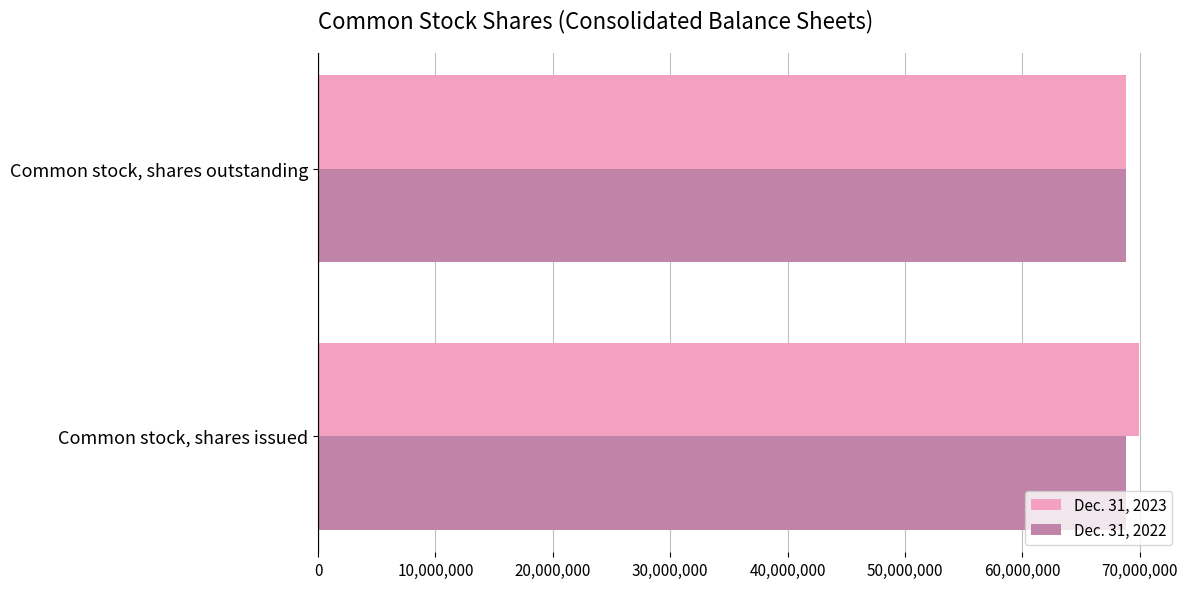

Is it true that Dec. 31, 2023 equals 69931056 at Common stock, shares issued?

True